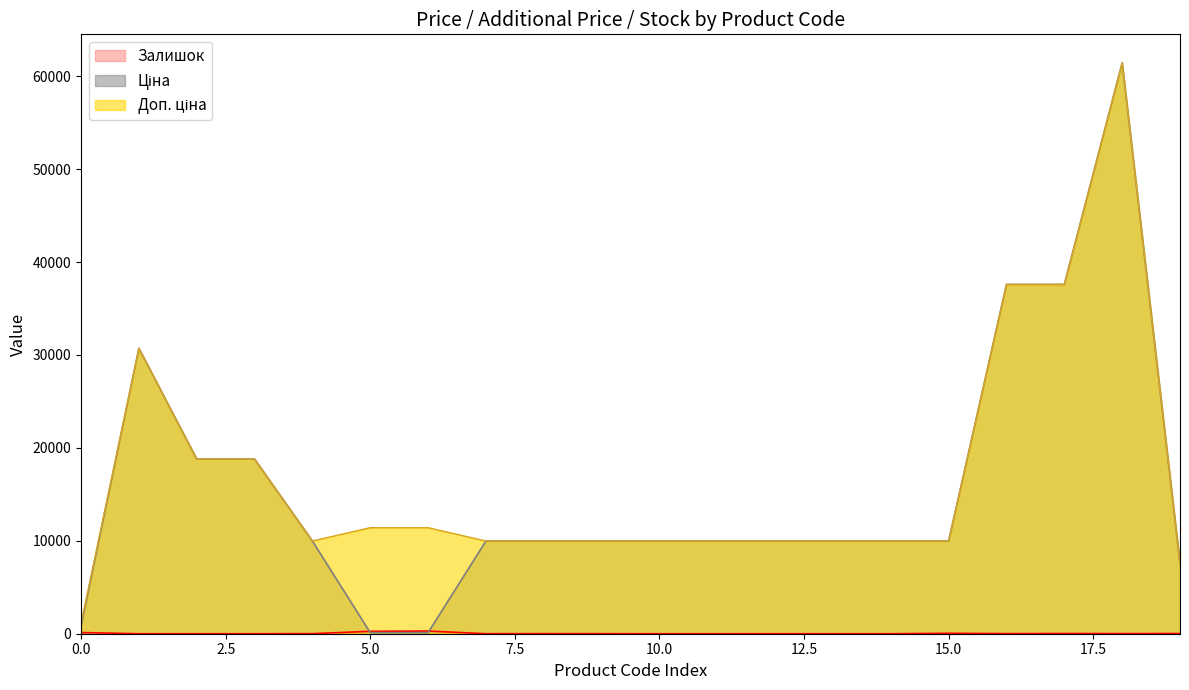

True or false: Залишок has more than 2 interior local peaks.

True